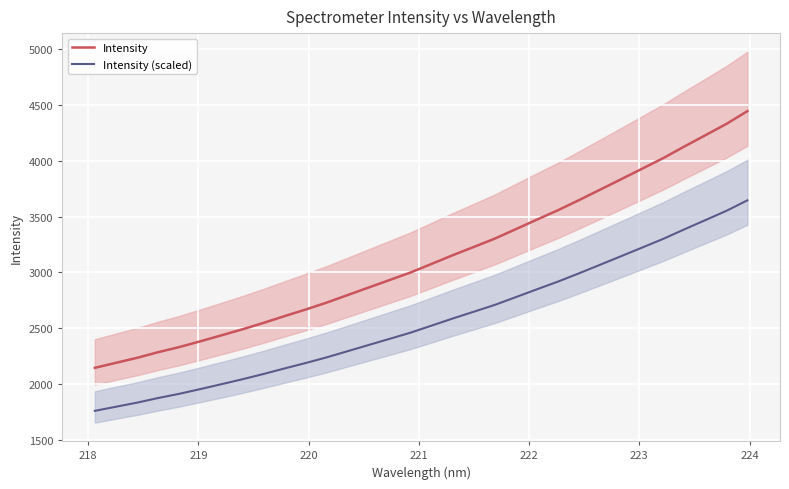

True or false: Intensity (scaled) has more than 2 interior local peaks.

False